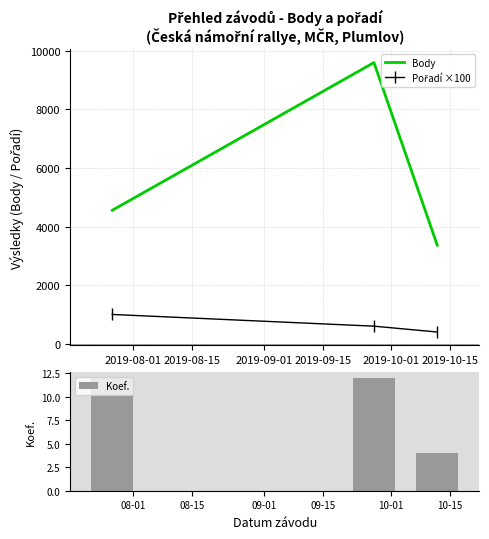

What is the maximum value for Body?

9600